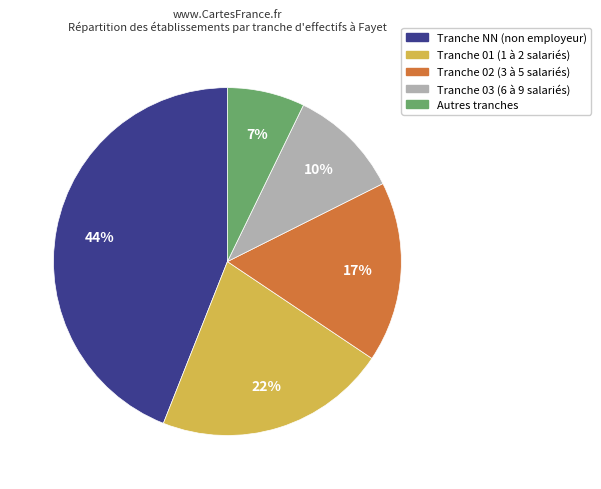

Is there any slice that represents more than half of the pie?

No